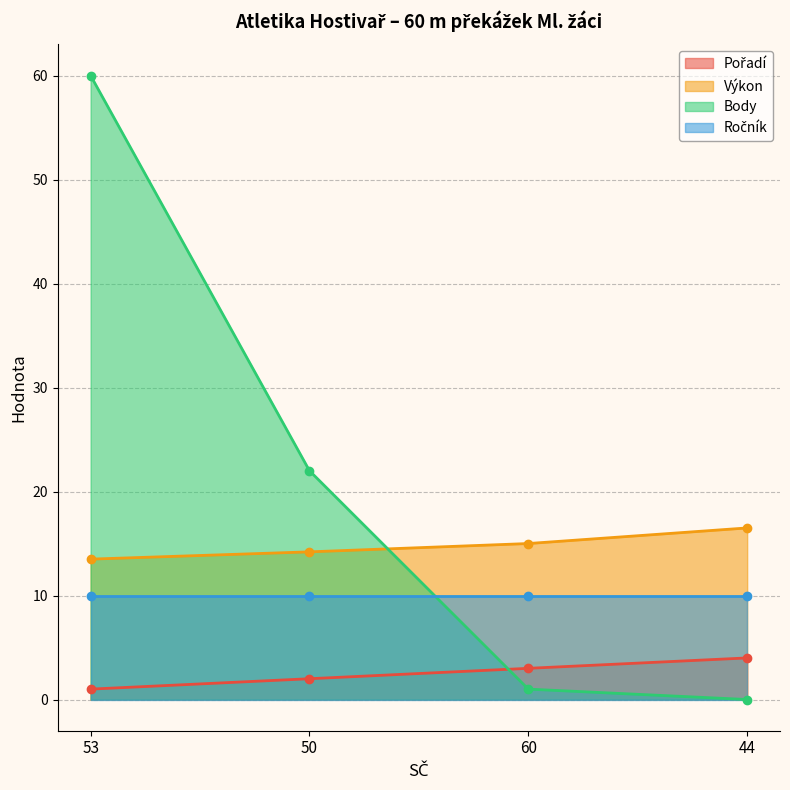

What is the difference between the Pořadí values at 53 and 44?

3.0